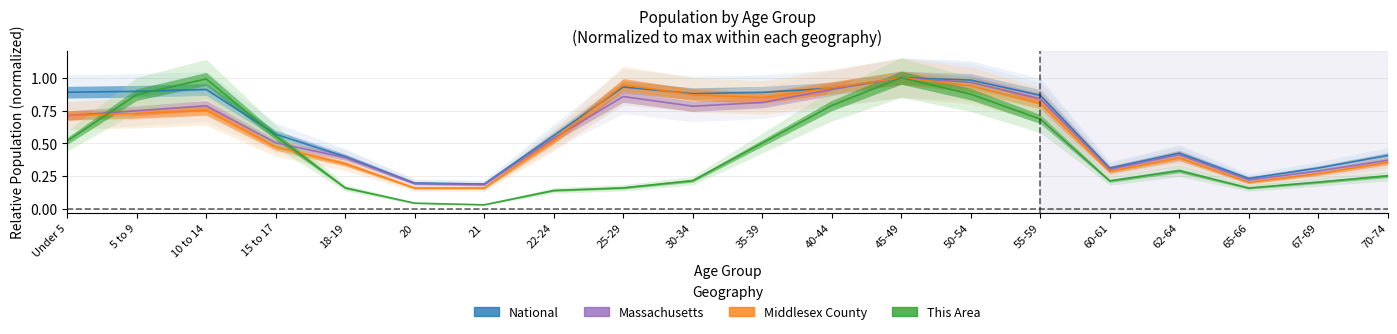

What is the value of the Massachusetts point at the 2nd from the left?

0.7